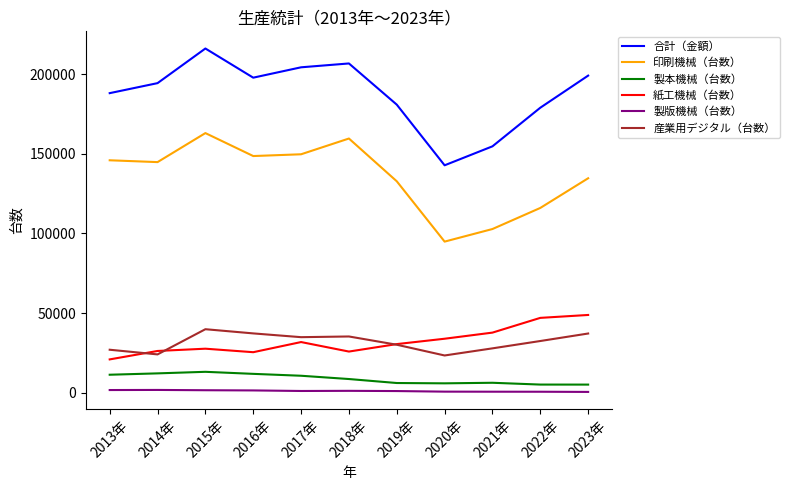

Which series has the largest total across all categories?

合計（金額）